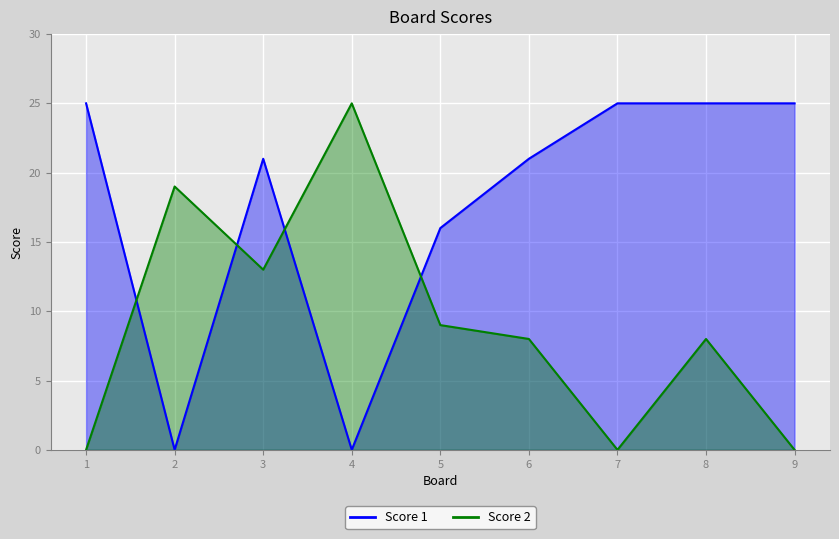

Reading right to left, extract all data points from this chart.

Score 1: 25	25	25	21	16	0	21	0	25
Score 2: 0	8	0	8	9	25	13	19	0